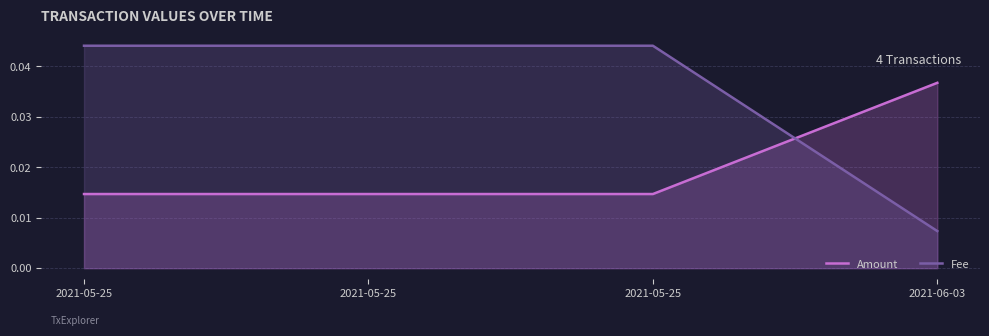

Which series has the largest range (max minus min)?

Fee